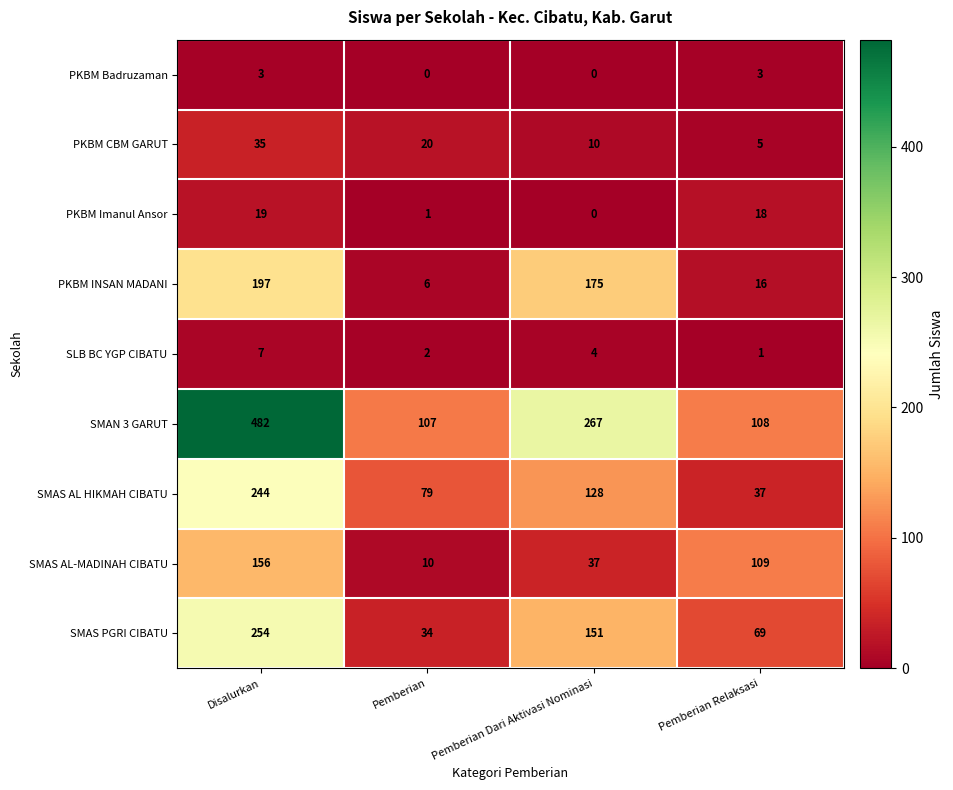

List the labels in order of SMAN 3 GARUT value, largest first.

Disalurkan, Pemberian Dari Aktivasi Nominasi, Pemberian Relaksasi, Pemberian